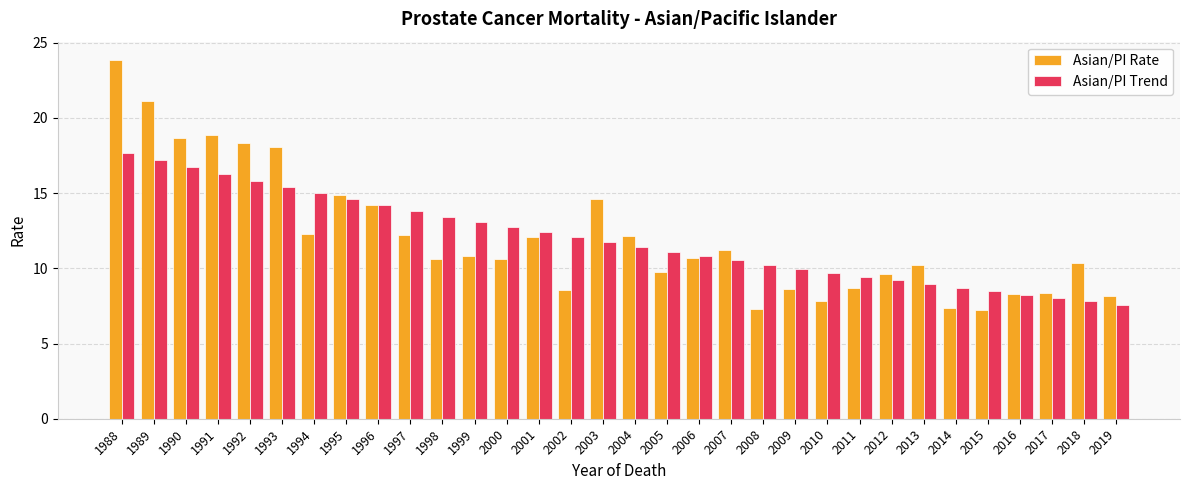

What is the sum of the Asian/PI Trend values at 1989 and 2018?

25.0